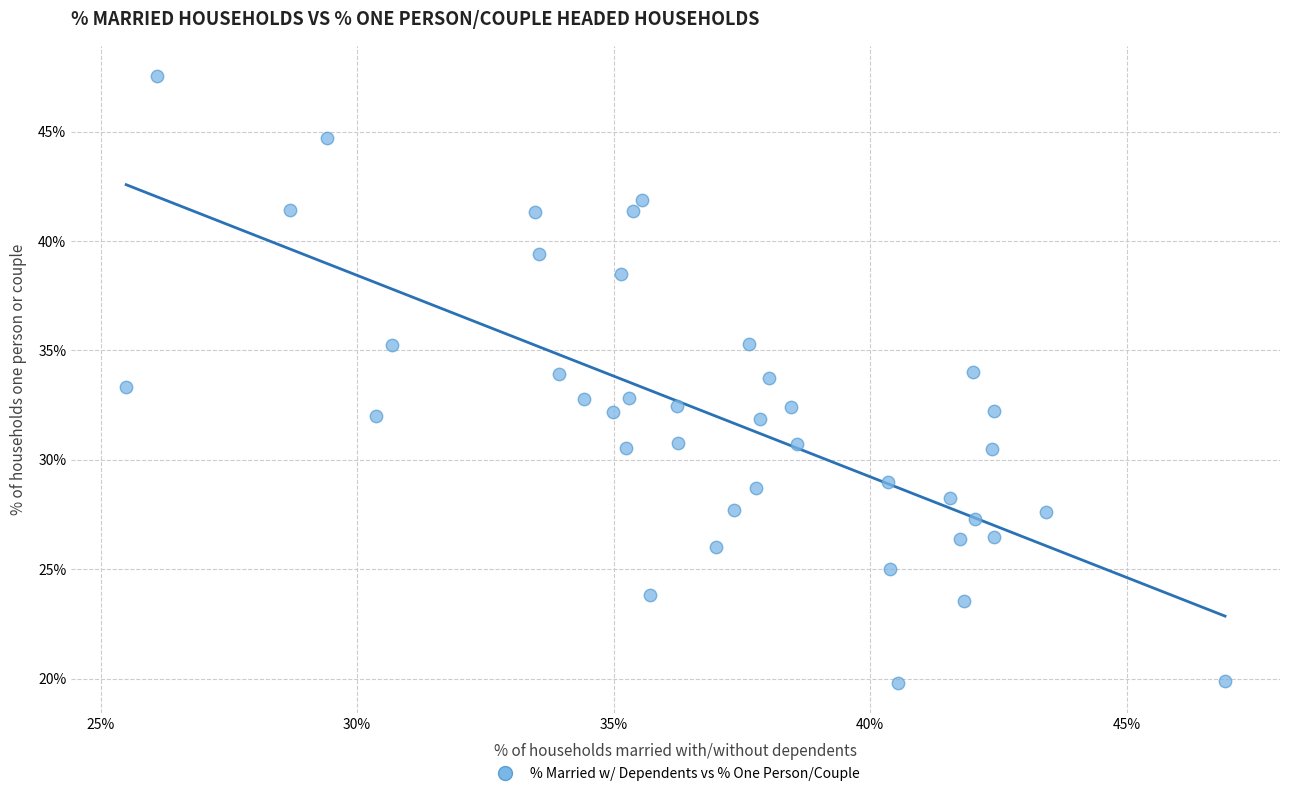

What is the range of X values (max minus min)?

21.4